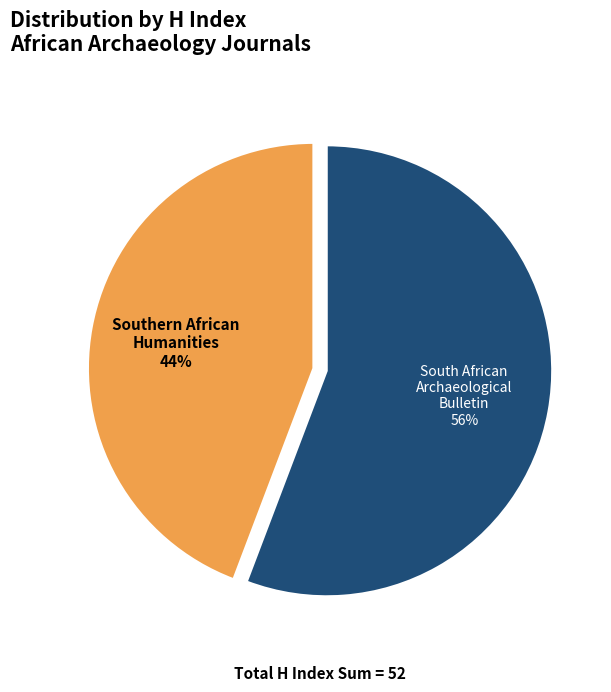

To the nearest percent, what is the difference between the largest and smallest slice percentages?

12%